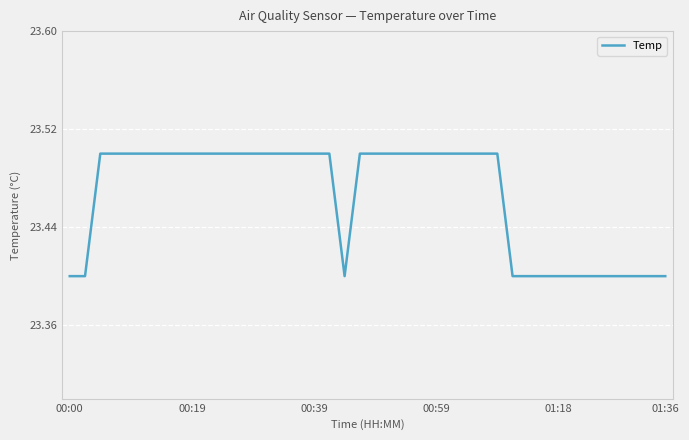

How many values are between 23 and 24?

40